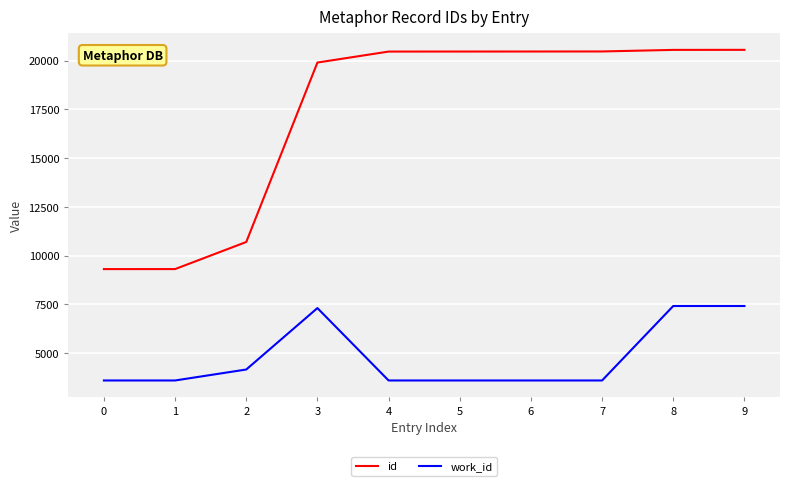

True or false: work_id has a value of 11871 at 8.

False